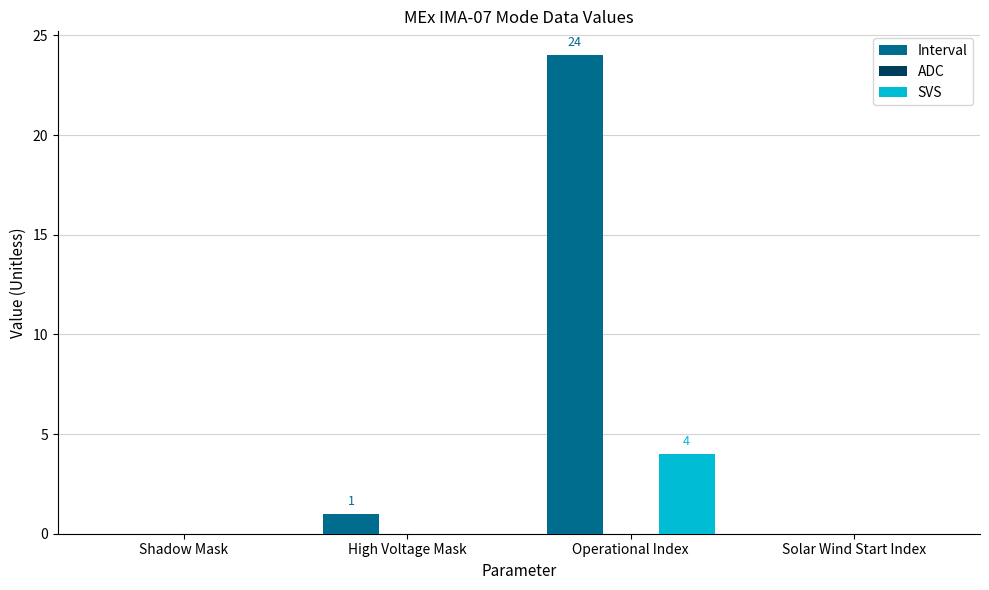

Between High Voltage Mask and Operational Index, which series saw the biggest shift?

Interval